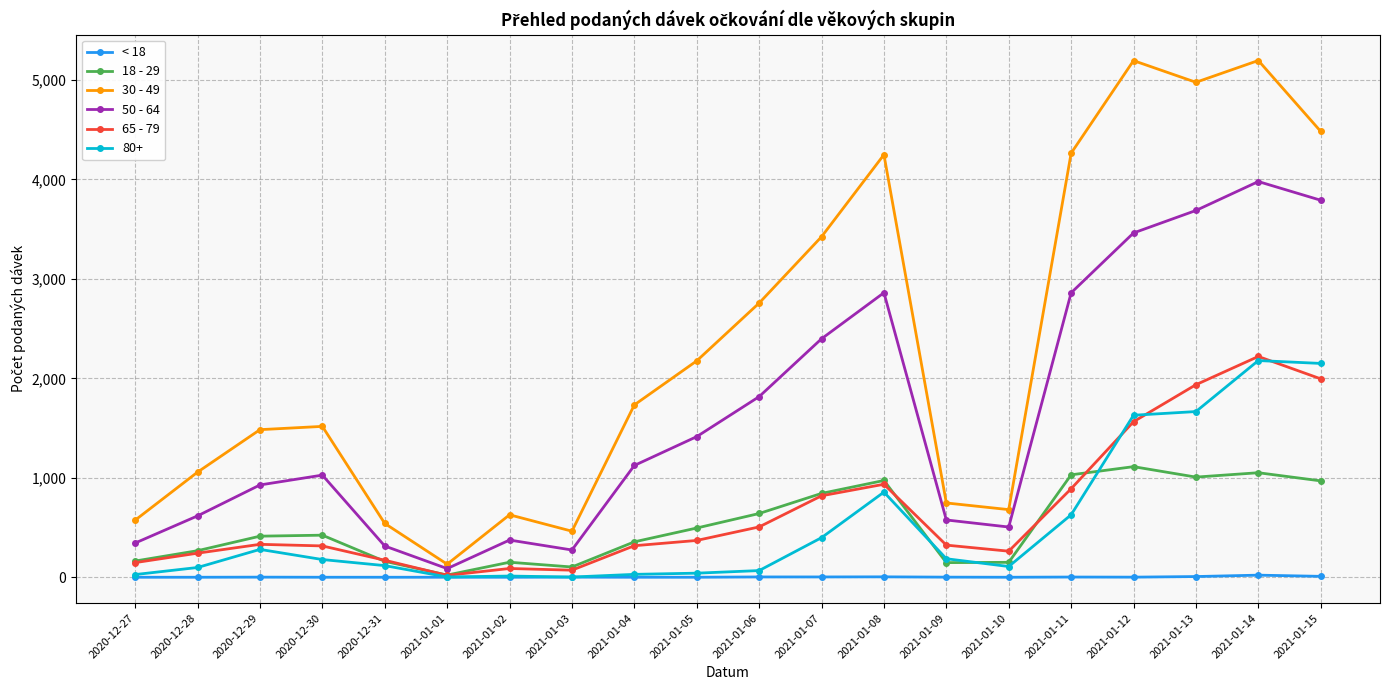

What is the greatest value displayed?

5196